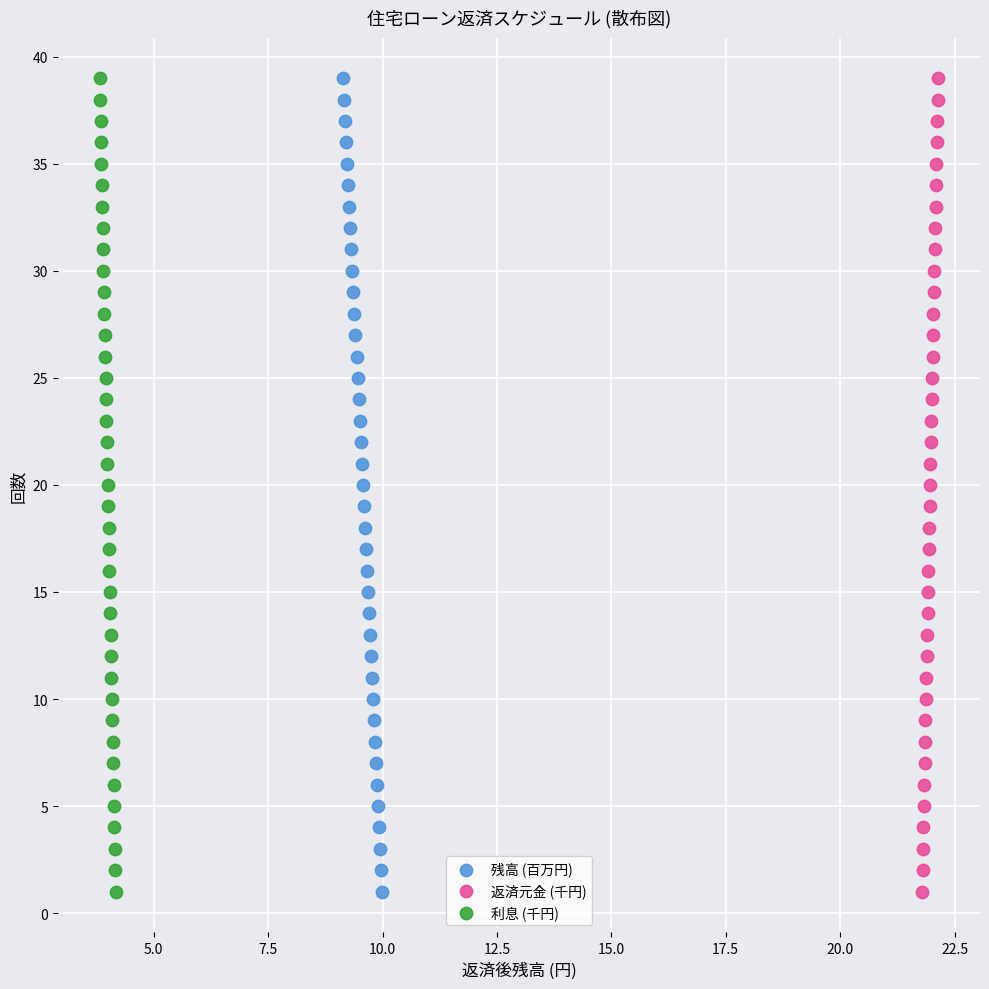

What are all the series names shown in the legend?

残高 (百万円), 返済元金 (千円), 利息 (千円)